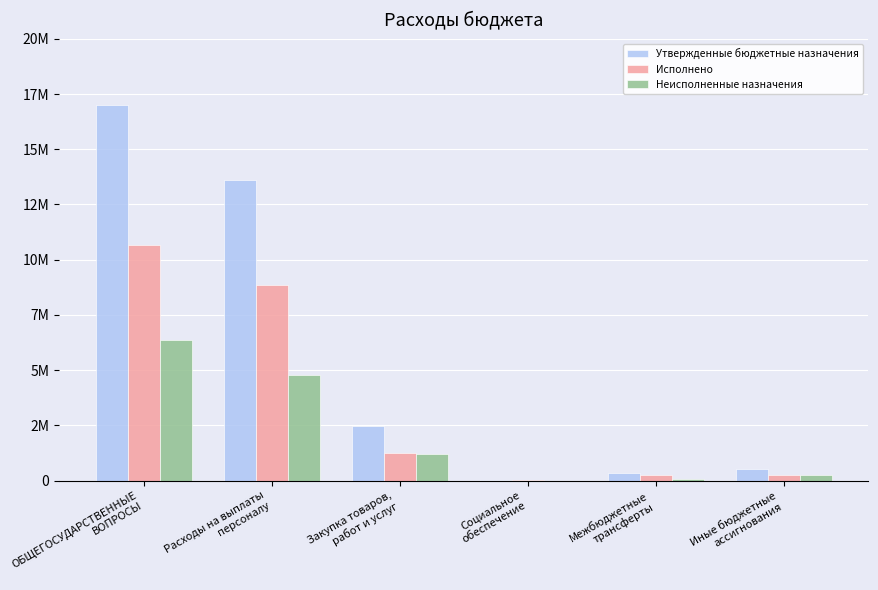

Are the bars horizontal?

No